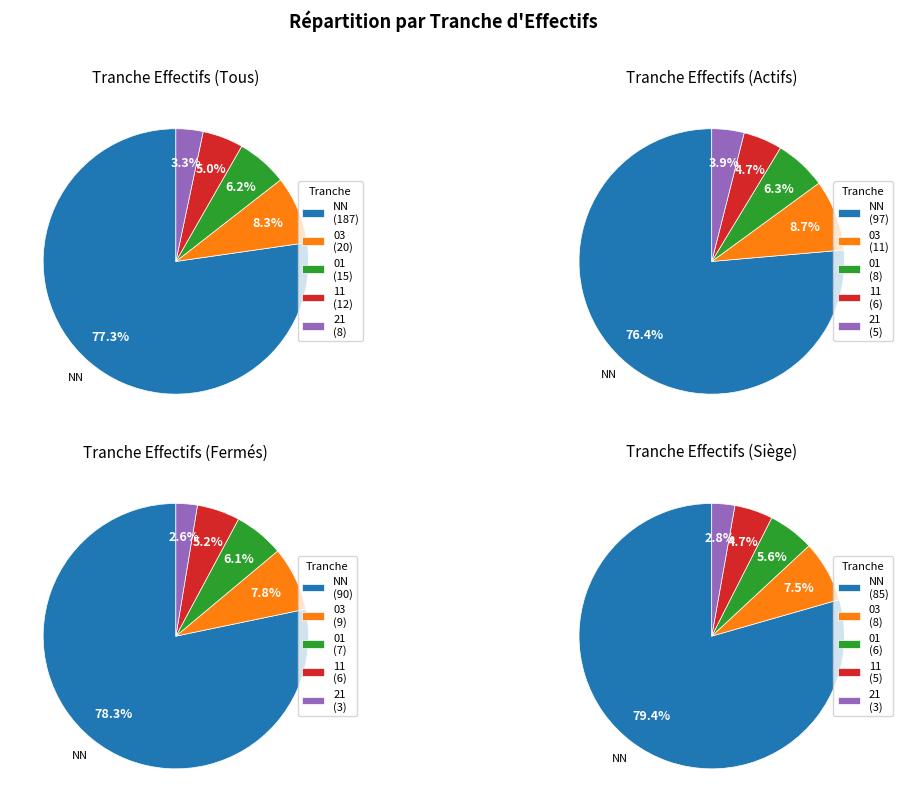

Is it true that 11 is 5% of the pie?

True